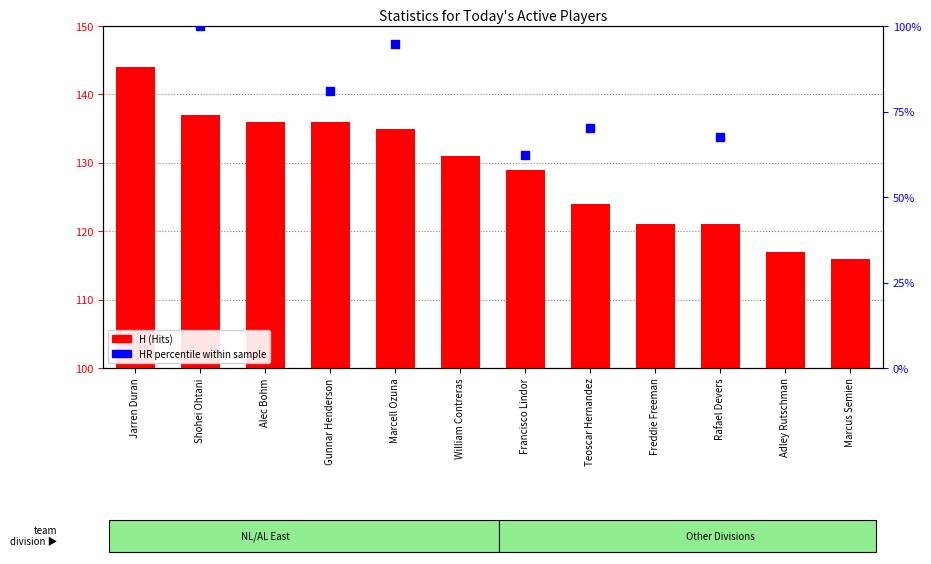

What is the change in value from Shohei Ohtani to Francisco Lindor?

-8